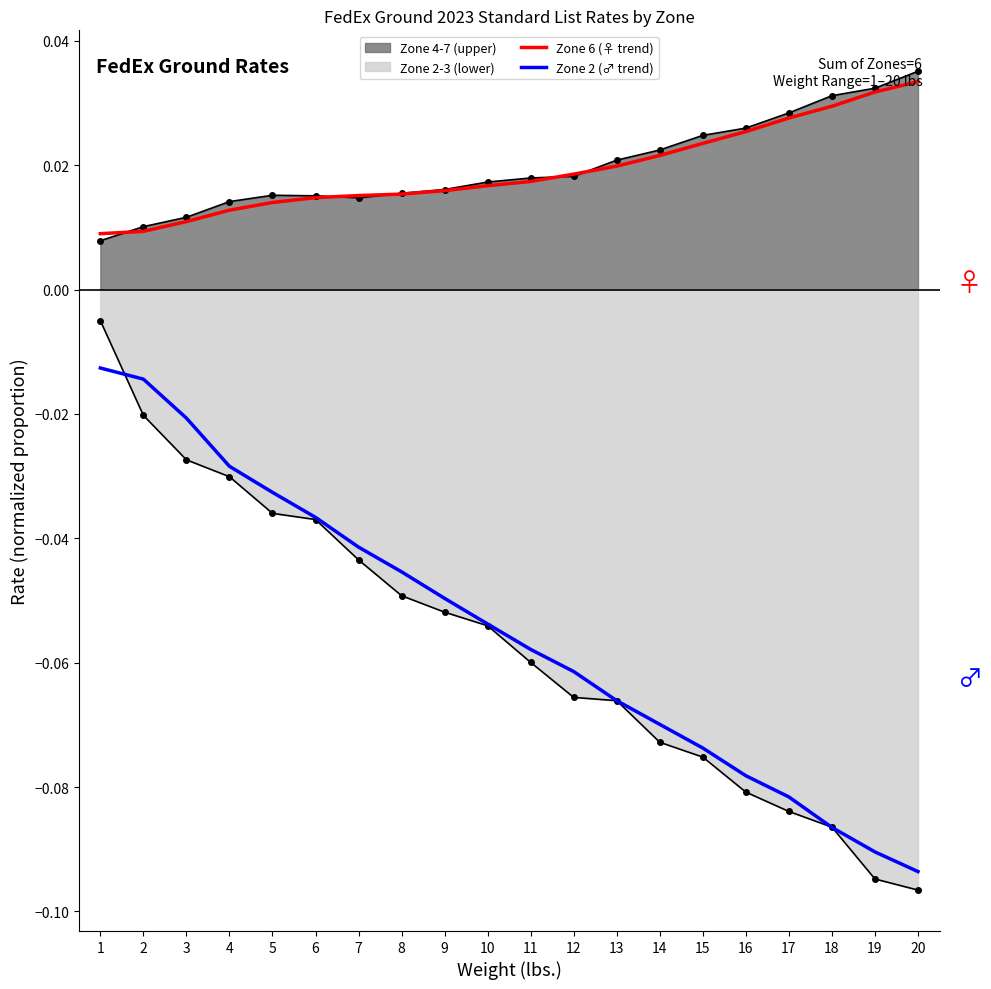

At how many categories does at least one series exceed 0?

20